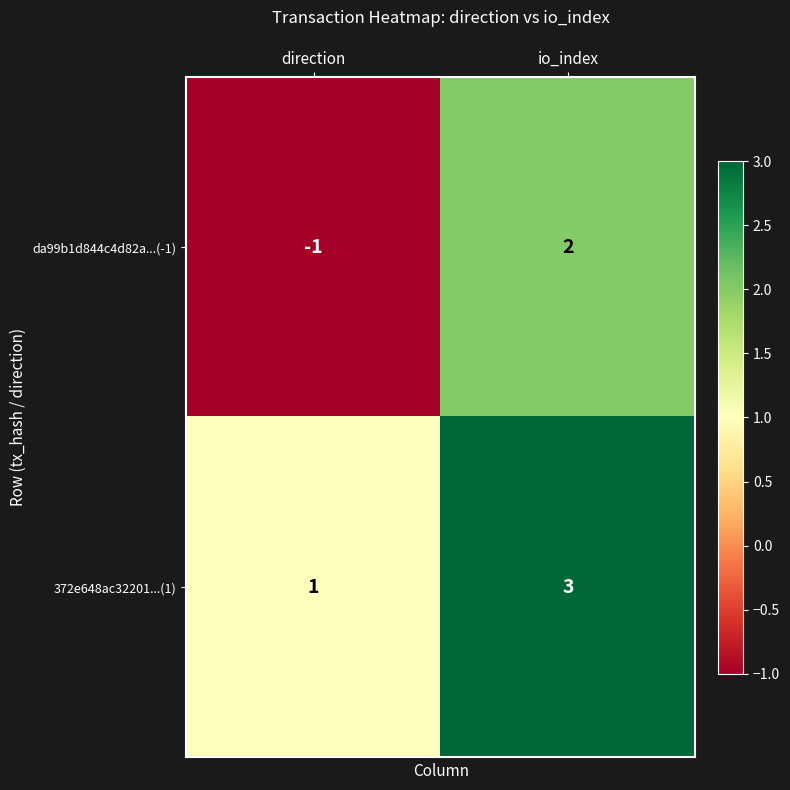

What is the sum of the 372e648ac32201...(1) values at direction and io_index?

4